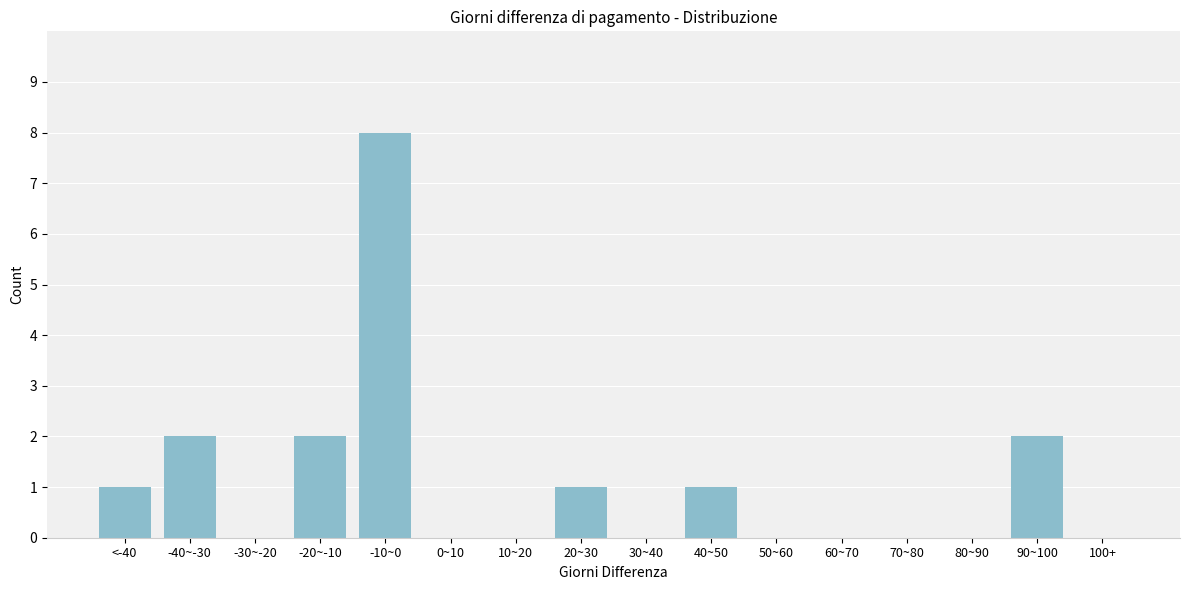

Reading right to left, what are all the values shown in this chart?

100+=0	90~100=2	80~90=0	70~80=0	60~70=0	50~60=0	40~50=1	30~40=0	20~30=1	10~20=0	0~10=0	-10~0=8	-20~-10=2	-30~-20=0	-40~-30=2	<-40=1